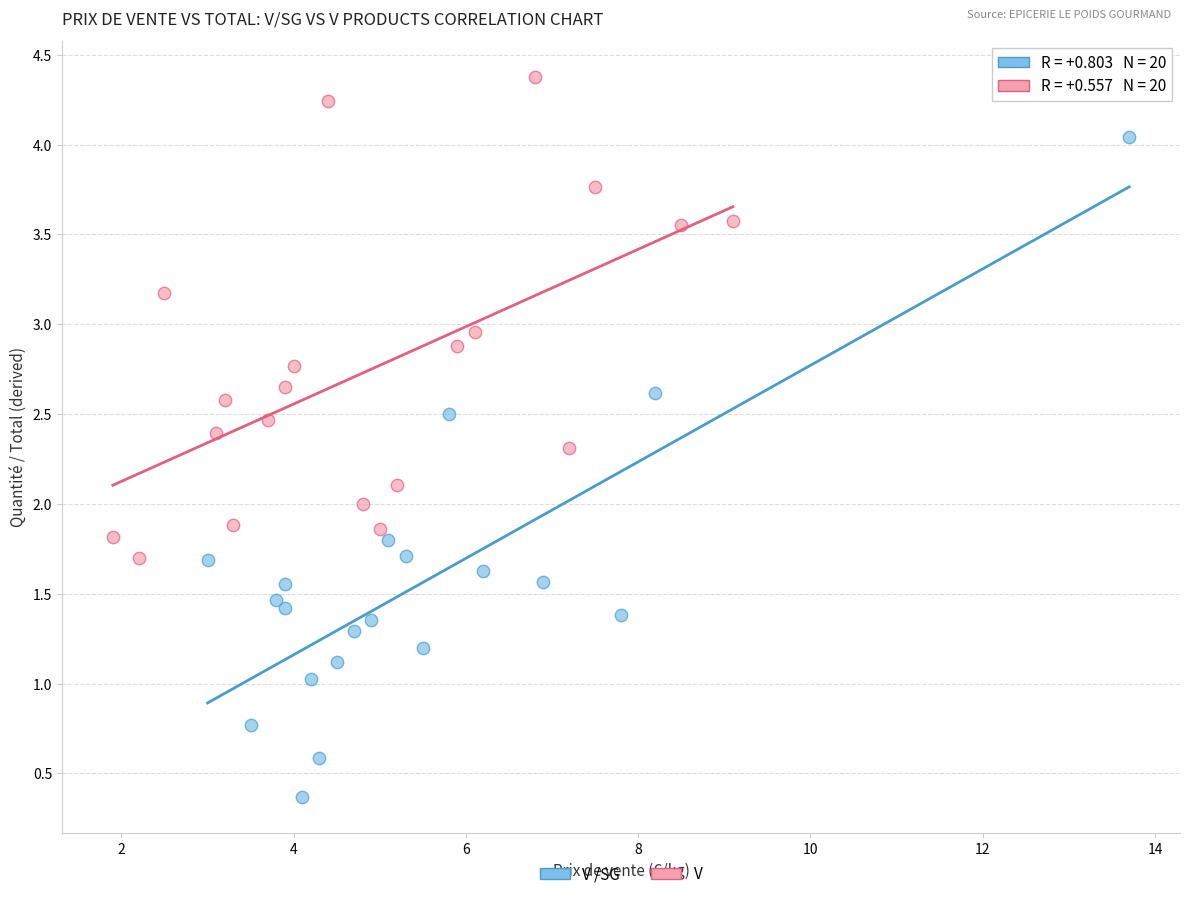

Which series has the largest Y range (max minus min)?

V /SG